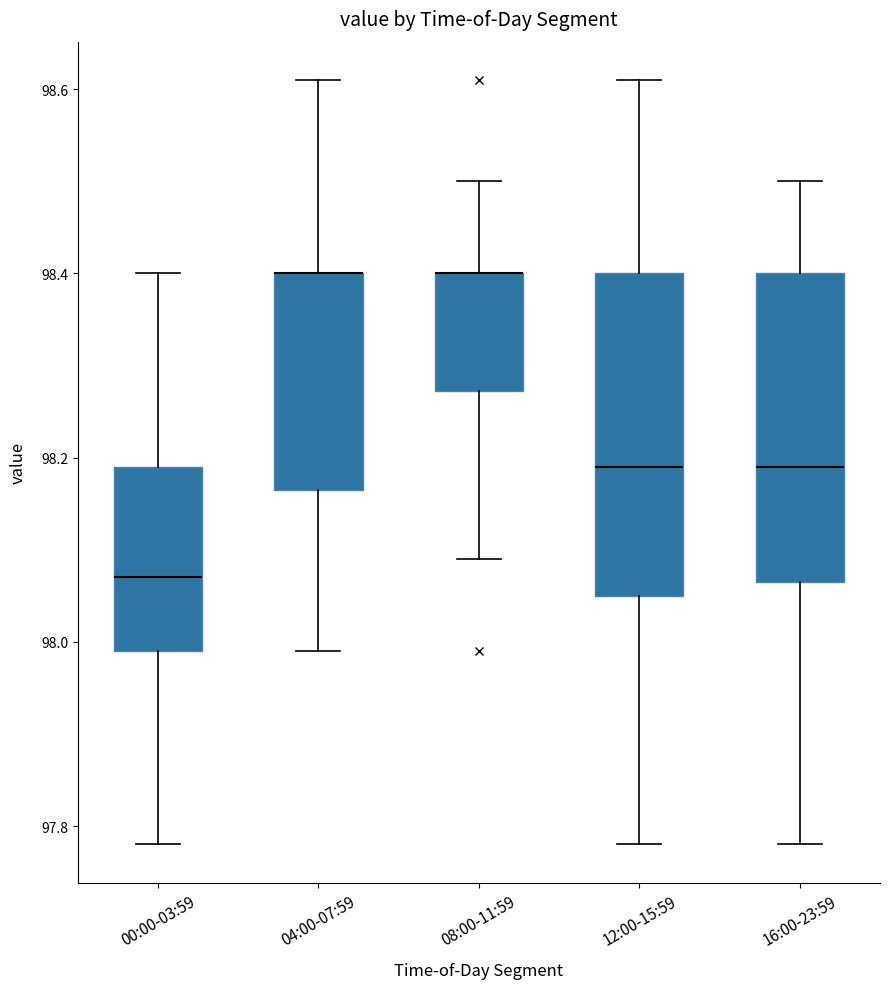

Where does the lower whisker of the box for 12:00-15:59 end on the y-axis? The values are not printed on the chart, so give them approximately, as read against the axis.

97.78